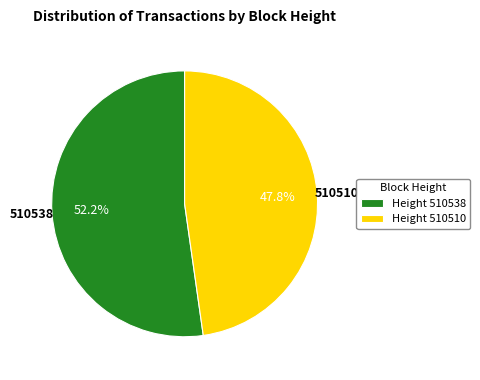

Rank the categories by value from highest to lowest.

Height 510538, Height 510510